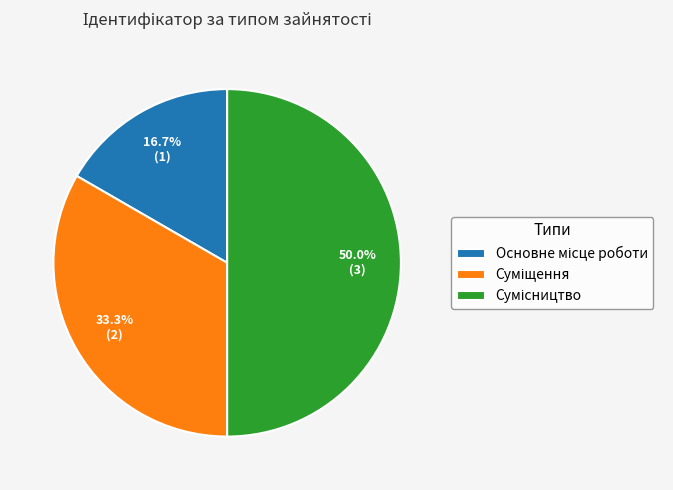

What is the change in value from Основне місце роботи to Суміщення?

+1